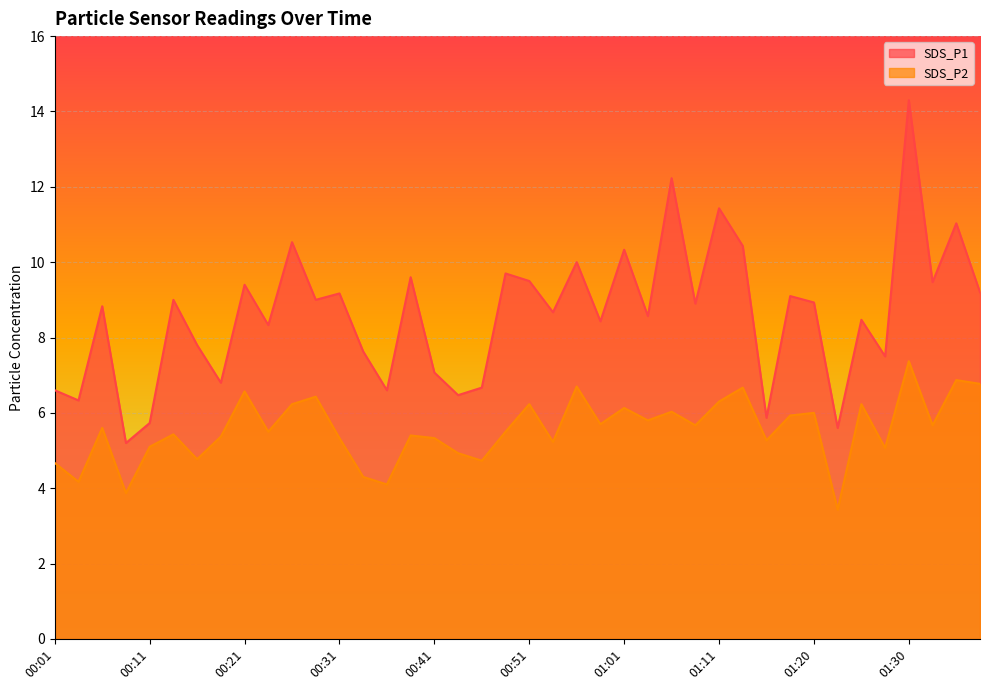

What is the sum of all SDS_P2 values?

222.4